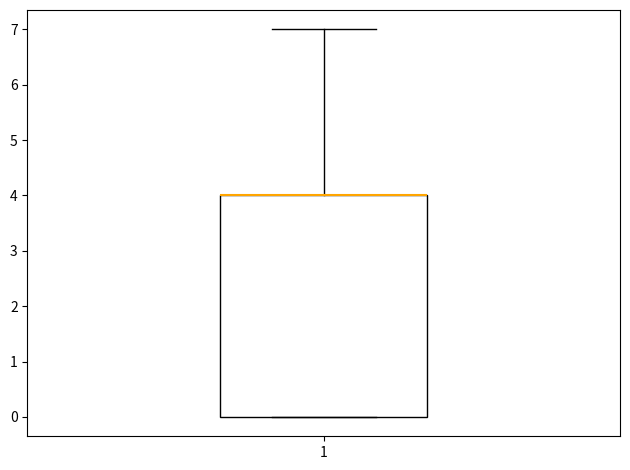

Where is the upper edge of the box at x = 1 on the y-axis? The values are not printed on the chart, so give them approximately, as read against the axis.

4